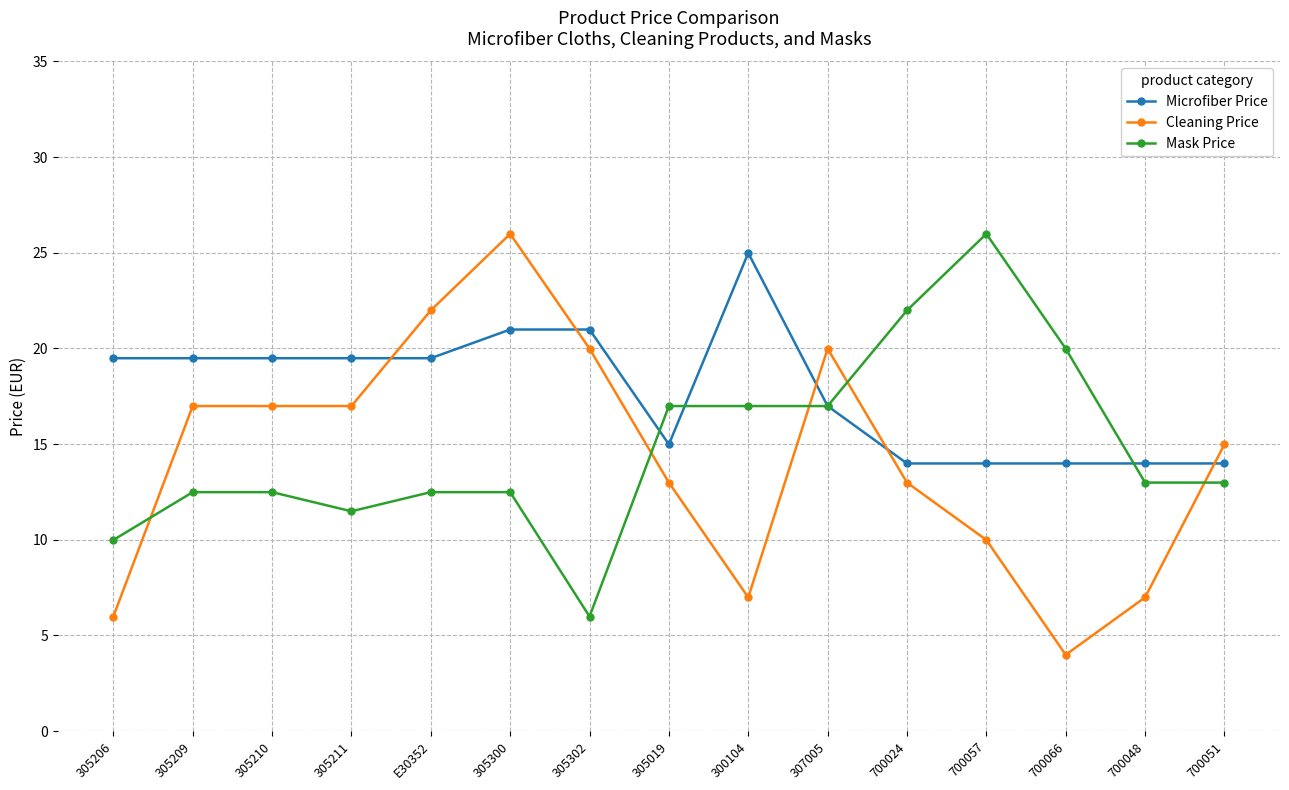

What is the average value of the Microfiber Price series?

17.8